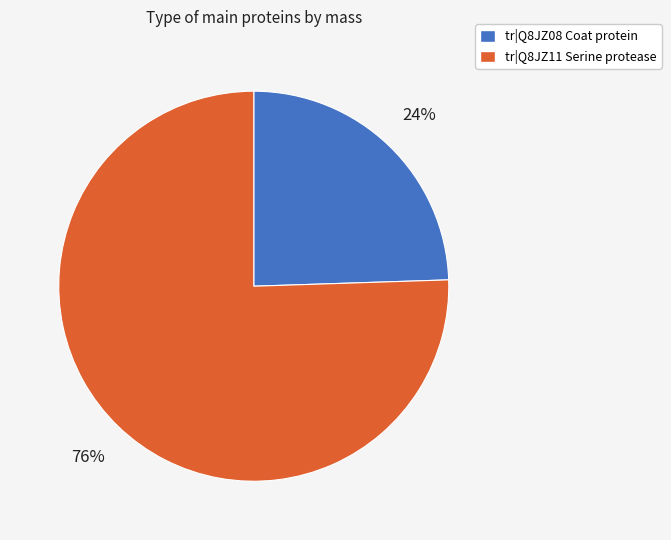

Does any single category account for the majority?

Yes